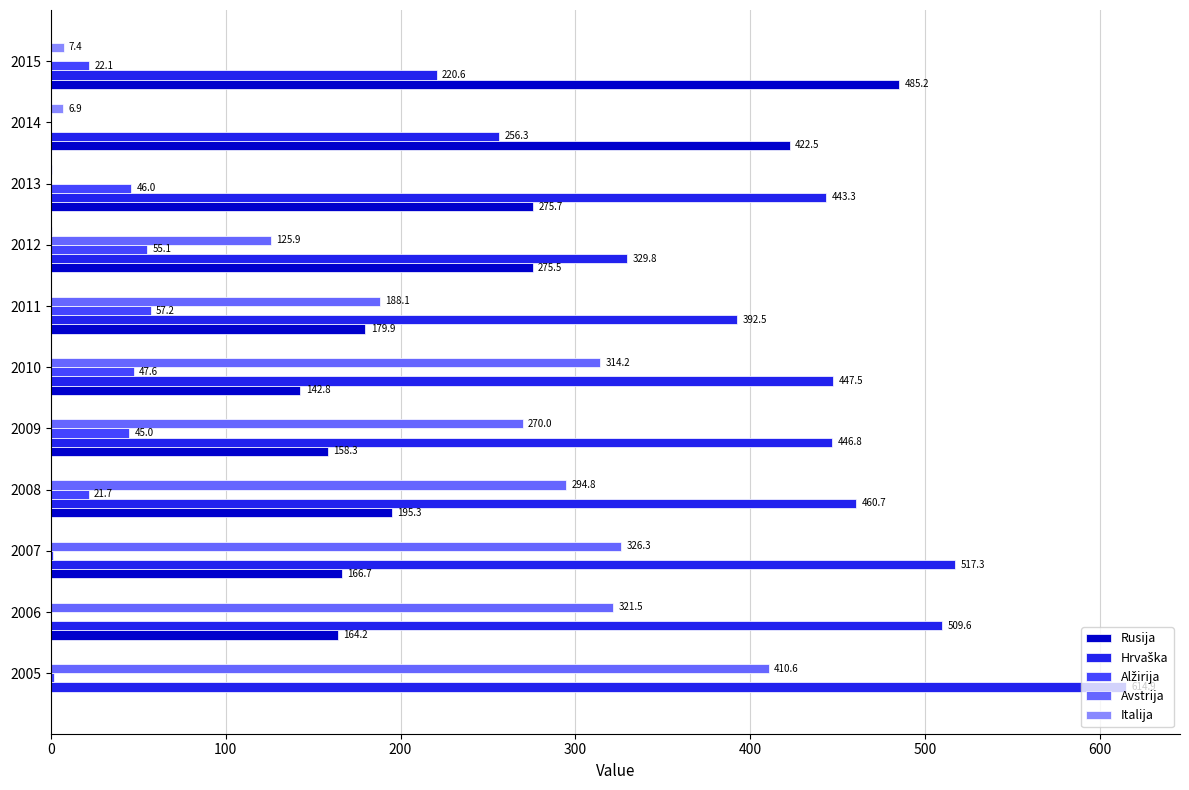

Which series changed the most between 2011 and 2012?

Rusija